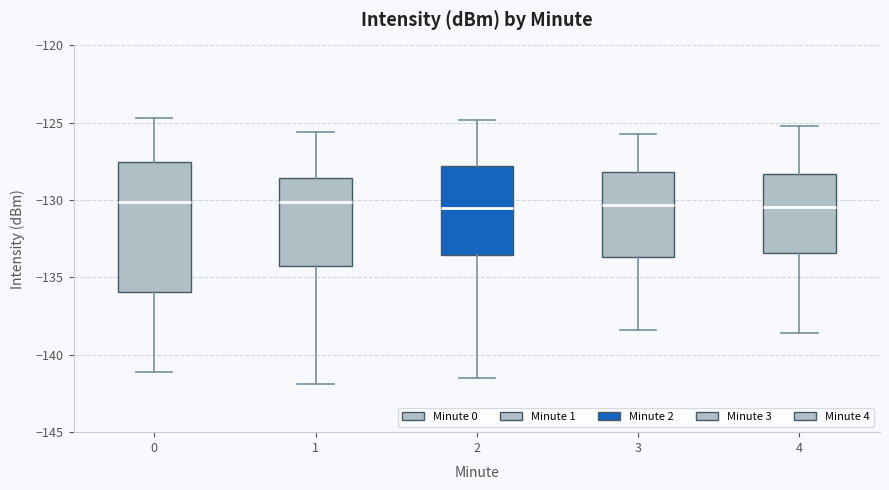

Reading left to right, transcribe this box plot: for each box, give where its median line is, the range the box spans, and where its two whiskers end, as read against the y-axis. The values are not printed on the chart, so give them approximately, as read against the axis.

0: median -130.0, box -136.0 to -127.5, whiskers -141.0 to -124.5
1: median -130.0, box -134.5 to -128.5, whiskers -142.0 to -125.5
2: median -130.5, box -133.5 to -128.0, whiskers -141.5 to -125.0
3: median -130.5, box -133.5 to -128.0, whiskers -138.5 to -125.5
4: median -130.5, box -133.5 to -128.5, whiskers -138.5 to -125.0